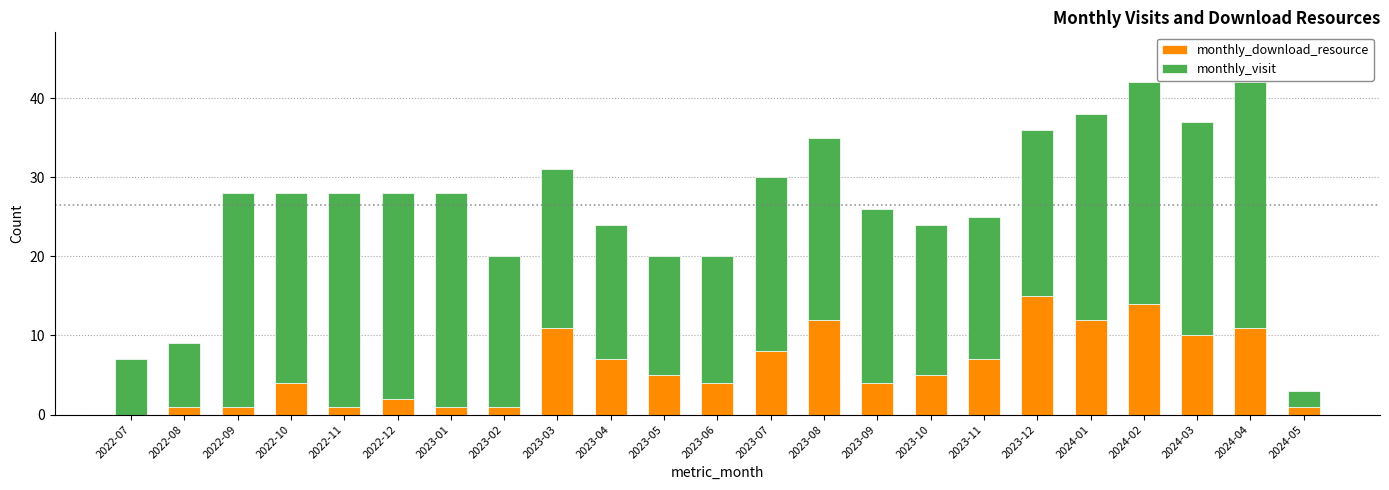

What are all the series names shown in the legend?

monthly_download_resource, monthly_visit